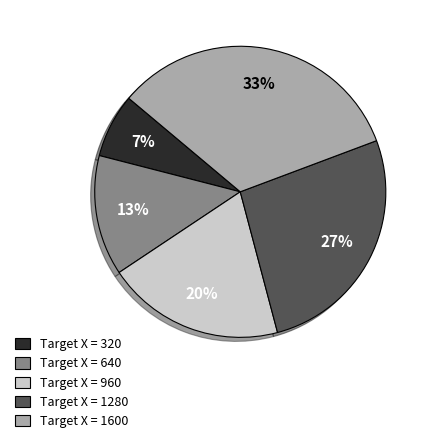

To the nearest percent, what portion does Target X = 1600 represent?

33%